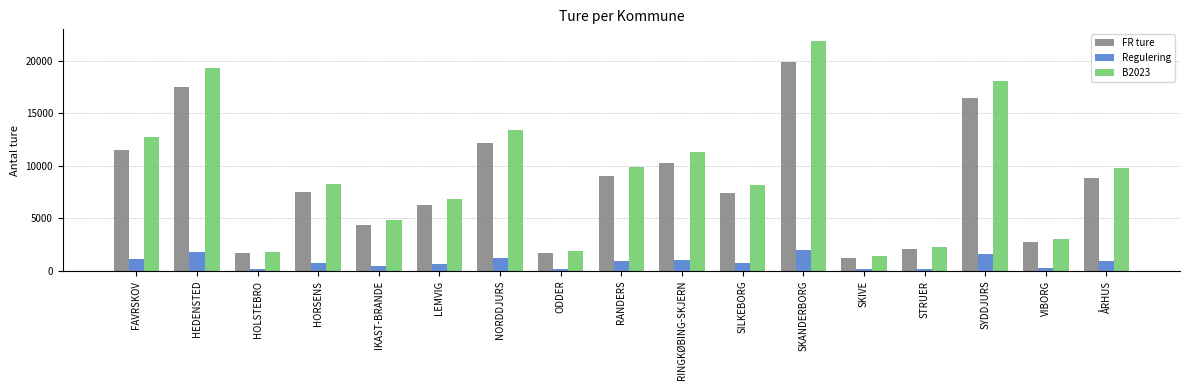

What is the minimum value for Regulering?

126